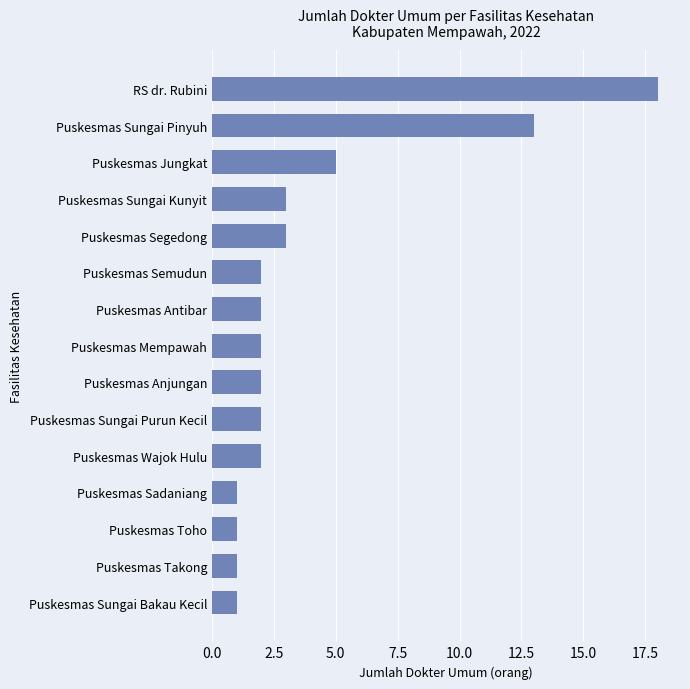

How many series are shown in this chart?

1